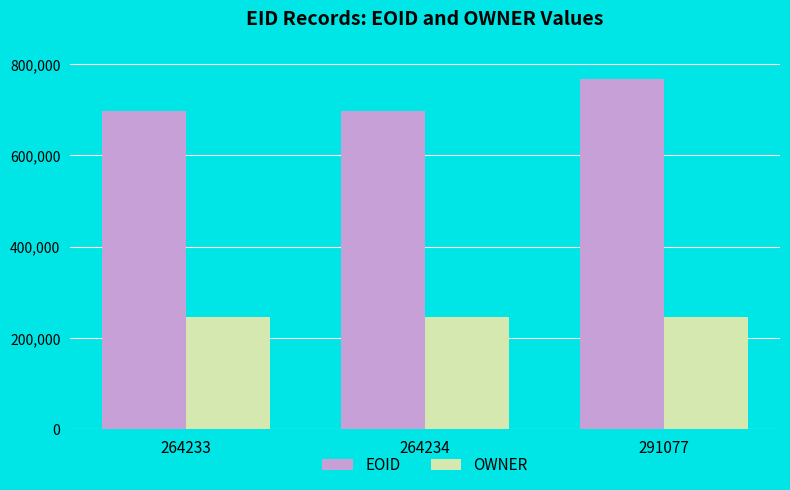

What is the maximum value shown in the chart?

768202